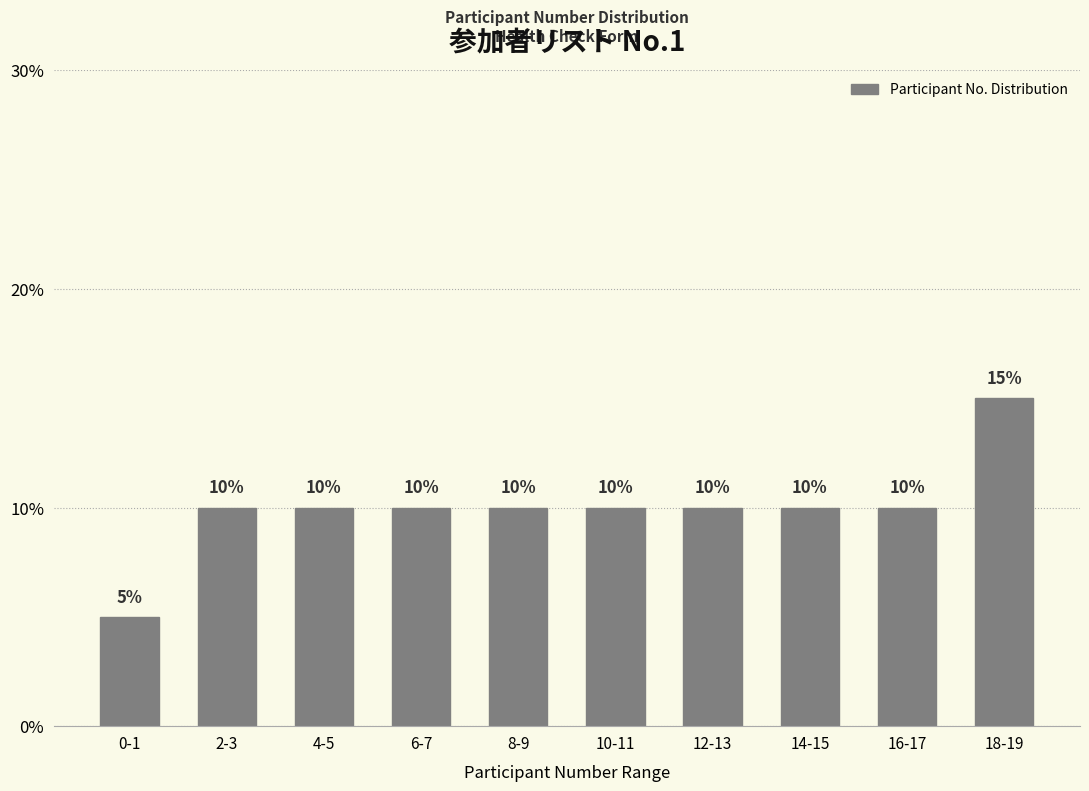

Reading right to left, extract all data points from this chart.

18-19=15	16-17=10	14-15=10	12-13=10	10-11=10	8-9=10	6-7=10	4-5=10	2-3=10	0-1=5